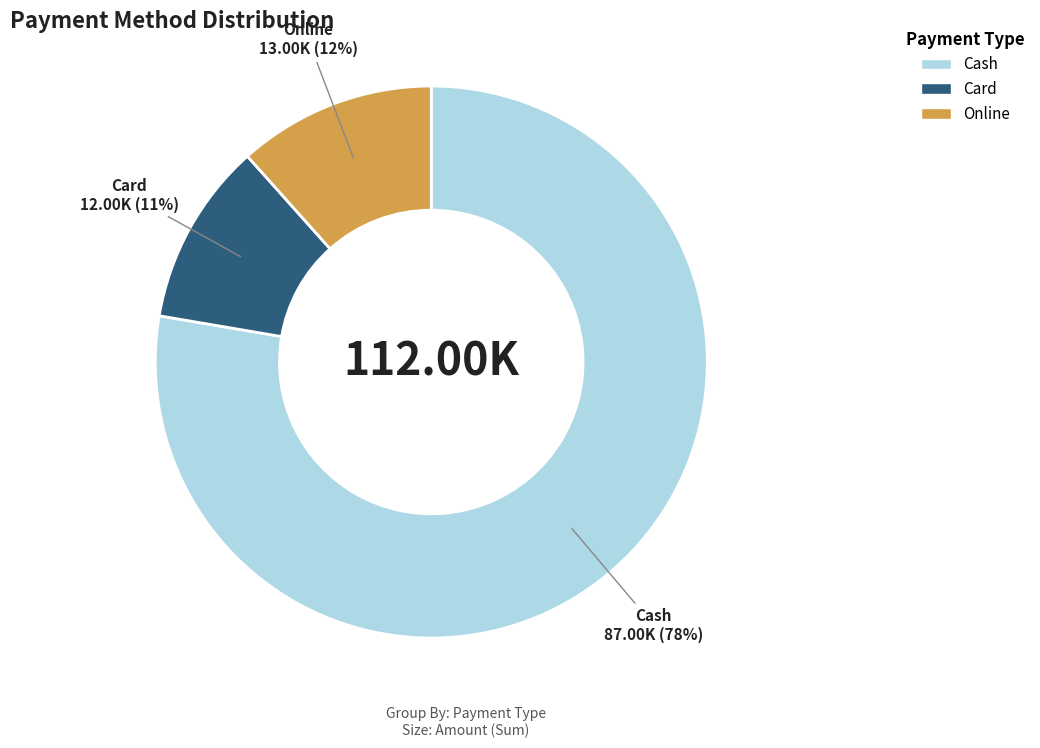

Is there any slice that represents more than half of the pie?

Yes